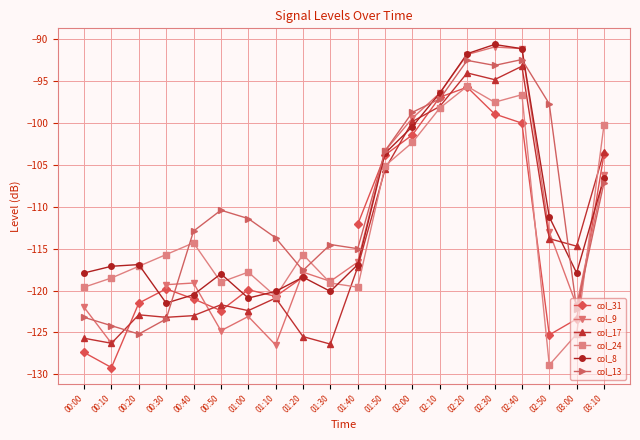

Is it true that col_8 equals -54.7 at 00:20?

False